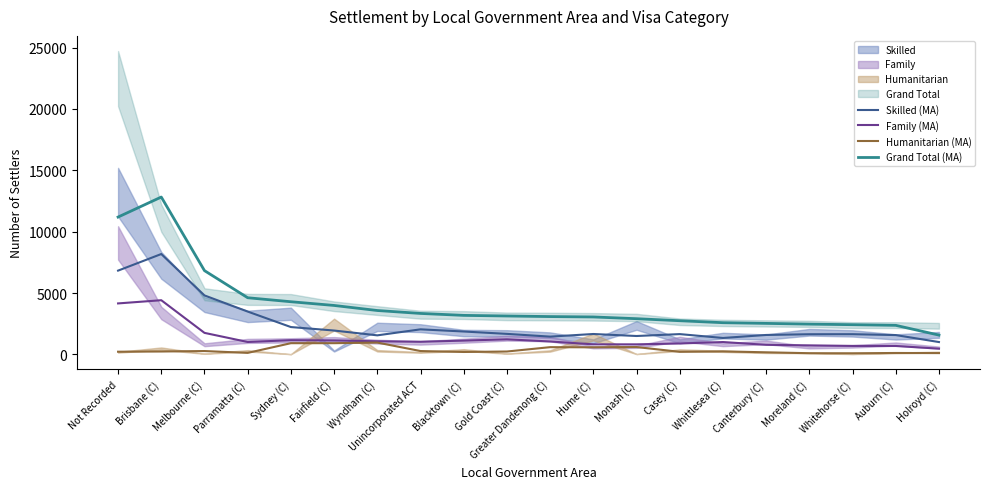

List the labels in order of Humanitarian (MA) value, largest first.

Wyndham (C), Fairfield (C), Sydney (C), Monash (C), Greater Dandenong (C), Hume (C), Melbourne (C), Unincorporated ACT, Whittlesea (C), Brisbane (C), Gold Coast (C), Not Recorded, Casey (C), Blacktown (C), Canterbury (C), Parramatta (C), Auburn (C), Holroyd (C), Moreland (C), Whitehorse (C)